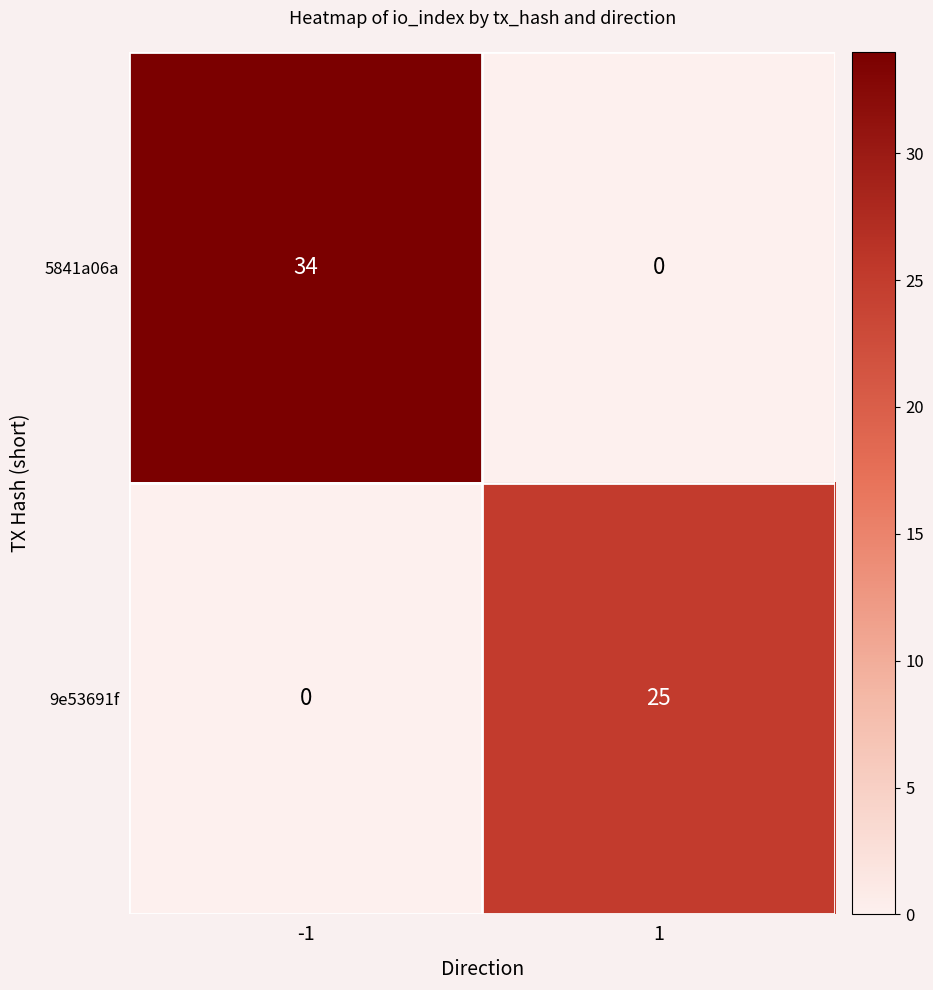

What is the maximum value for 5841a06a?

34